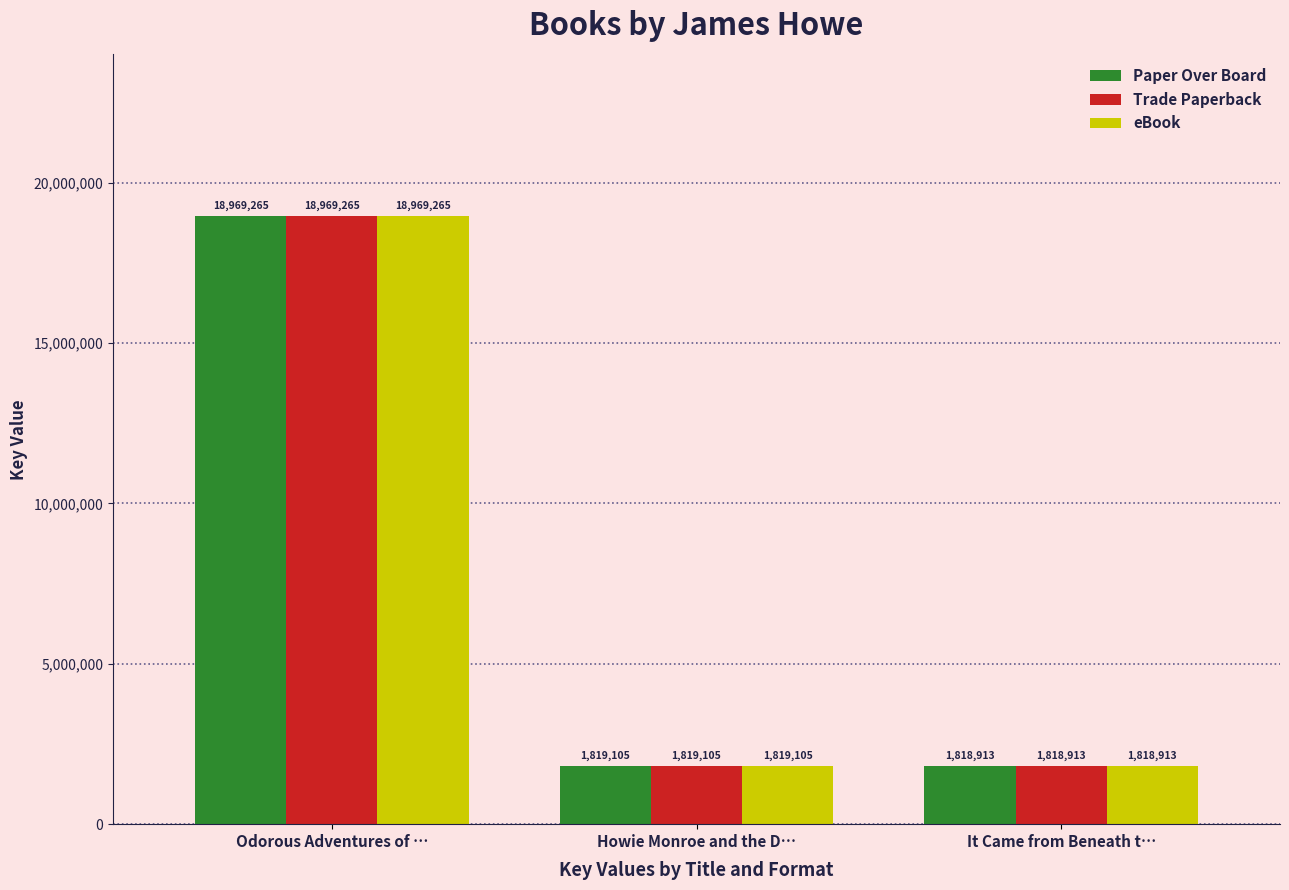

Rank the categories by Paper Over Board value from highest to lowest.

Odorous Adventures of …, Howie Monroe and the D…, It Came from Beneath t…